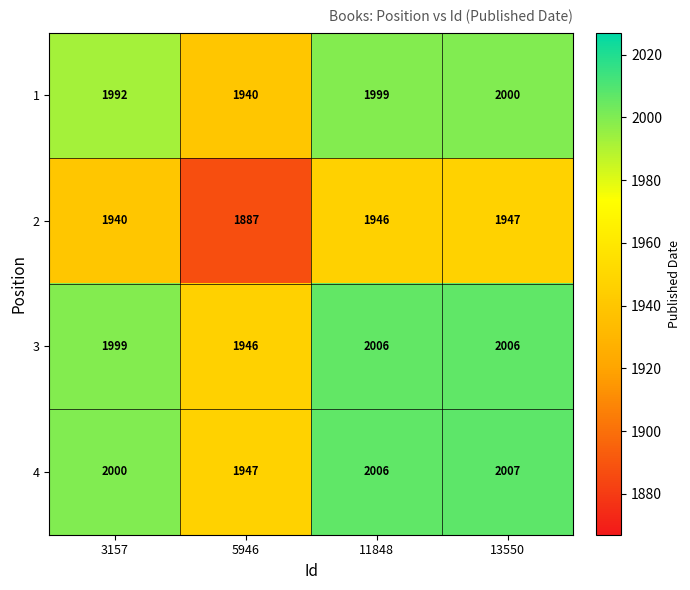

What is the sum of all 3 values?

7957